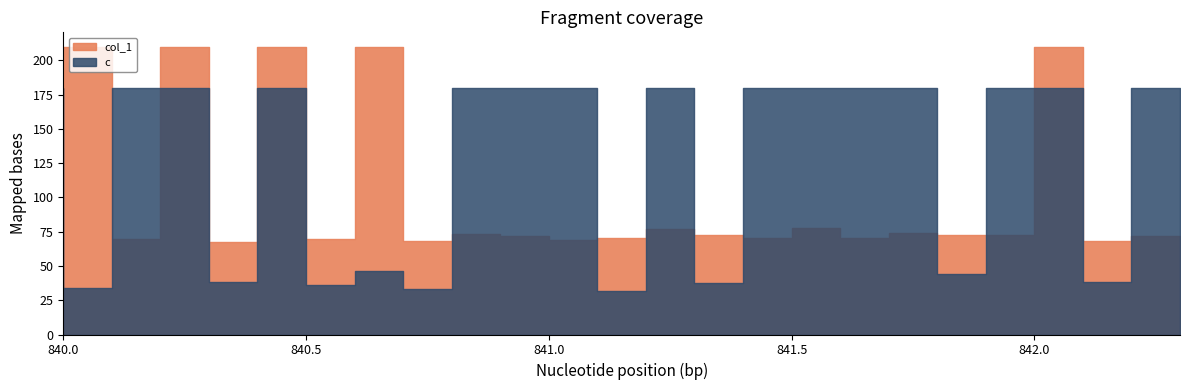

What is the difference between the second highest and second lowest values in the c series?

146.9